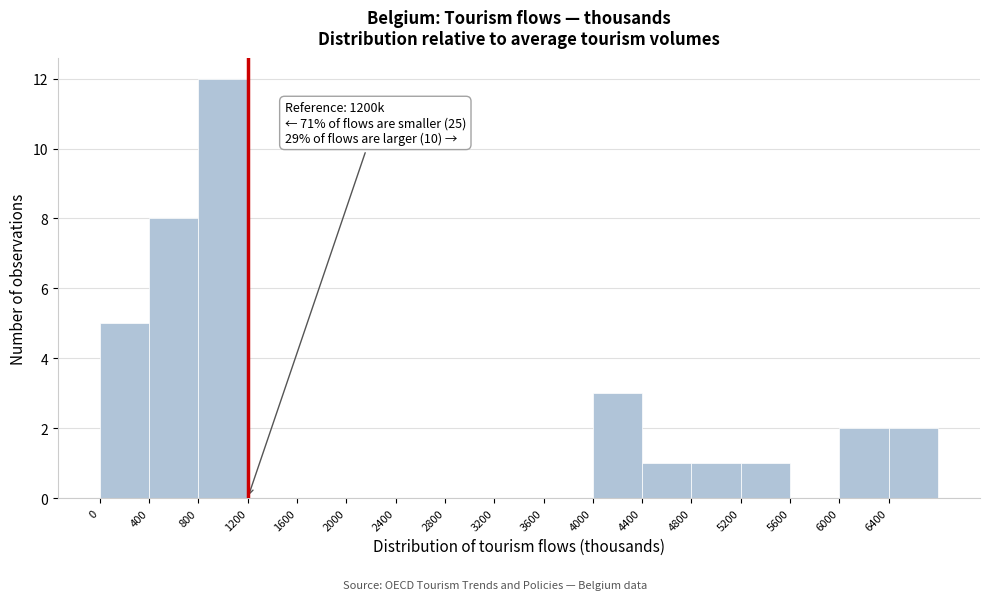

Which range on the x-axis has the tallest bar?

800 to 1200